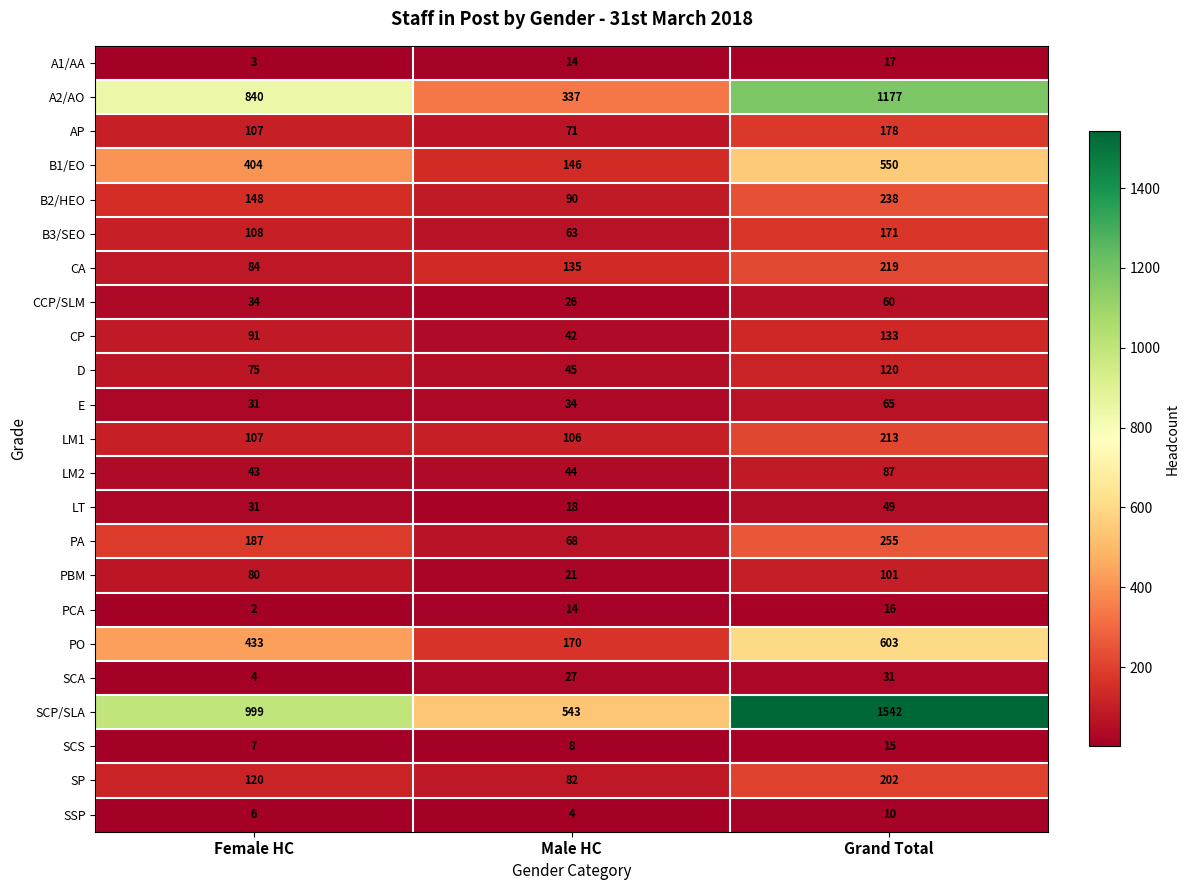

Count the number of data series in this chart.

23